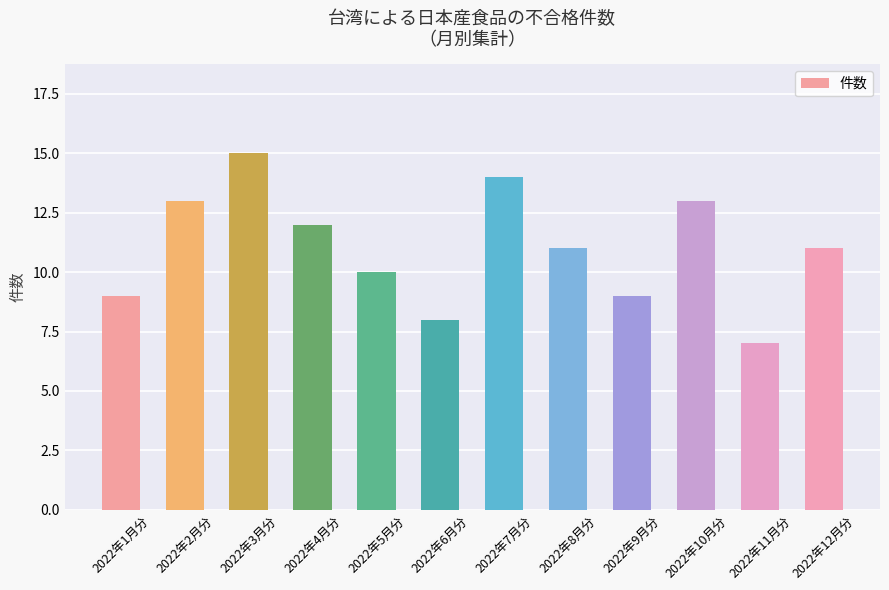

What is the value of the 12th bar from the left?

11